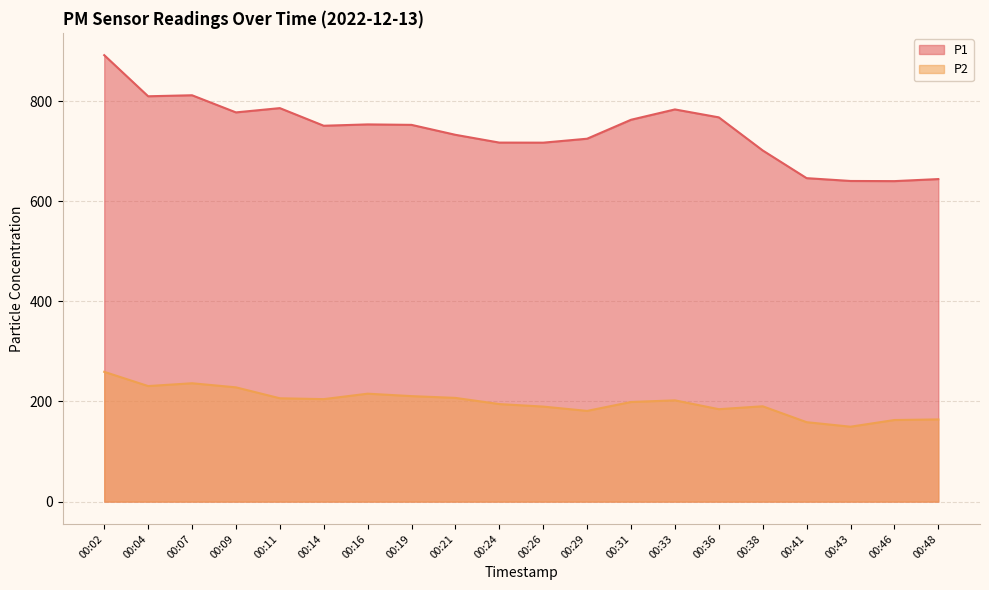

What is the difference between the highest and lowest values at 00:24?

522.3